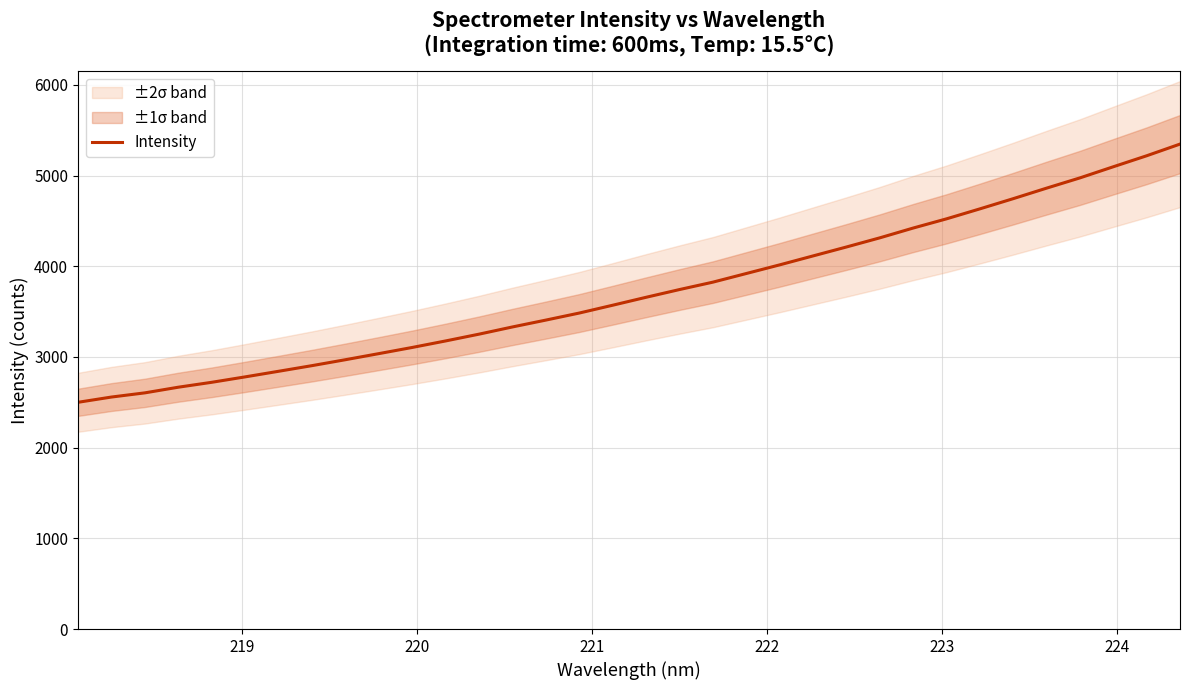

What is the difference between the maximum and second lowest values?

2789.1